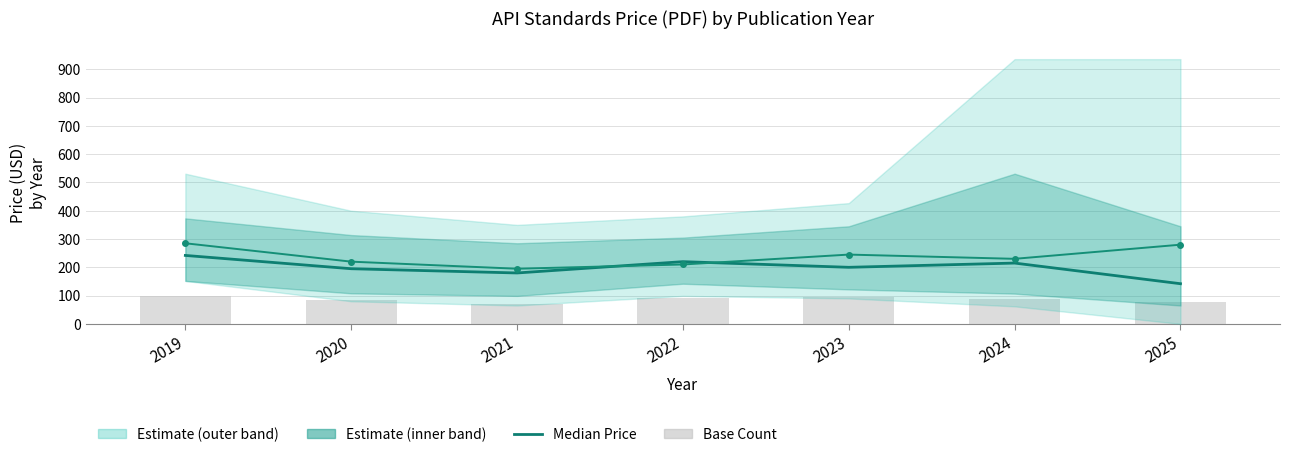

What is the sum of the Avg Price (PDF) values at 2021 and 2023?

440